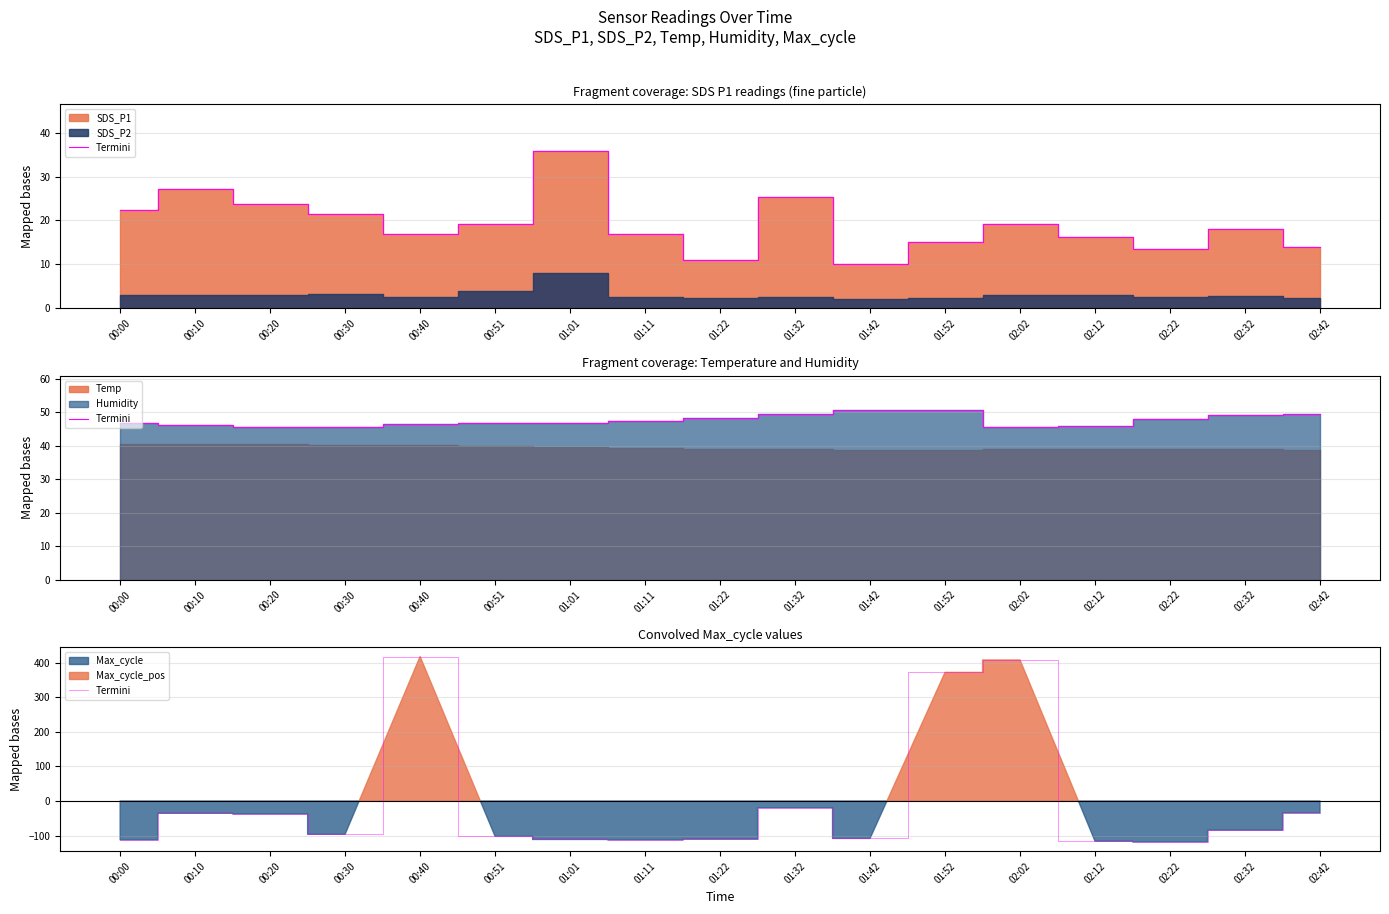

List the labels in order of value, smallest first.

02:22, 02:12, 00:00, 01:11, 01:01, 01:22, 01:42, 00:51, 00:30, 02:32, 00:20, 00:10, 02:42, 01:32, 01:52, 02:02, 00:40